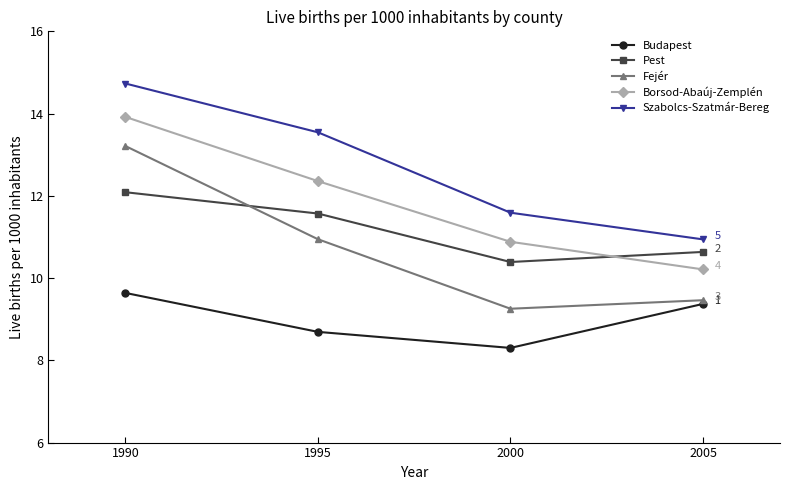

Which series has the largest total across all categories?

Szabolcs-Szatmár-Bereg